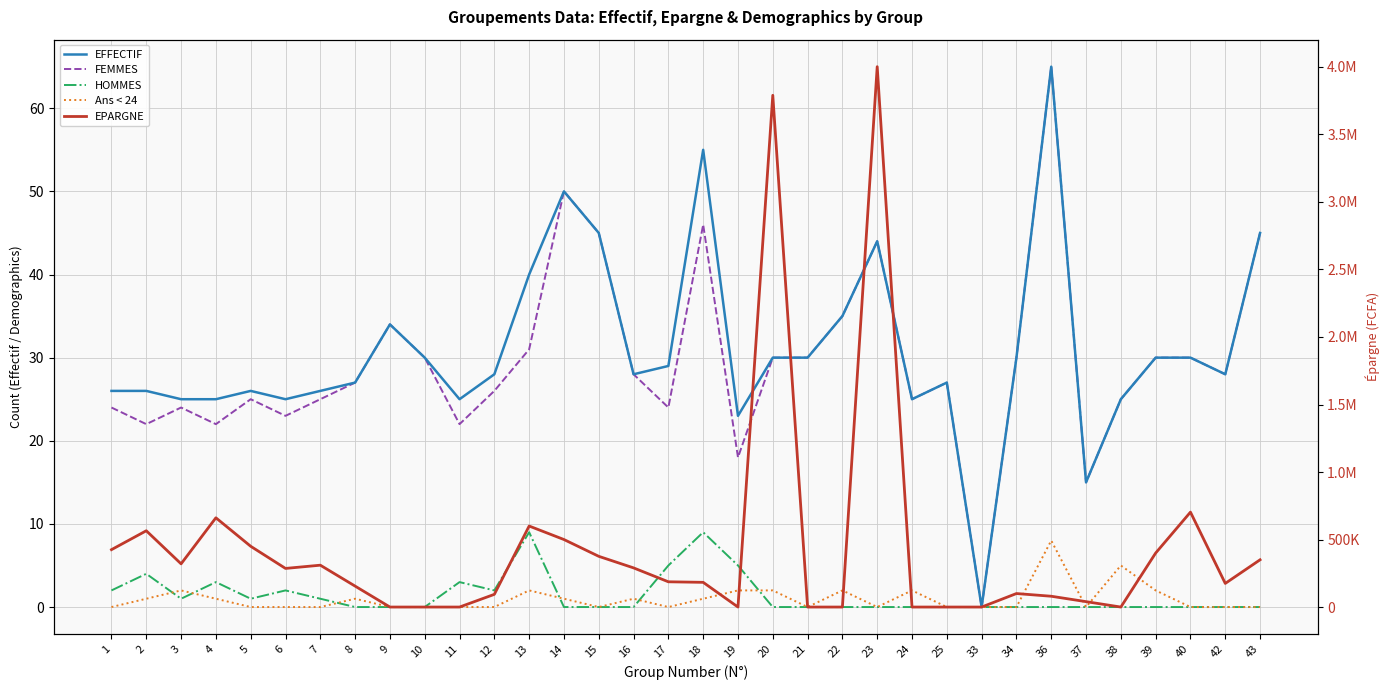

At which category does FEMMES reach its first local valley?

2